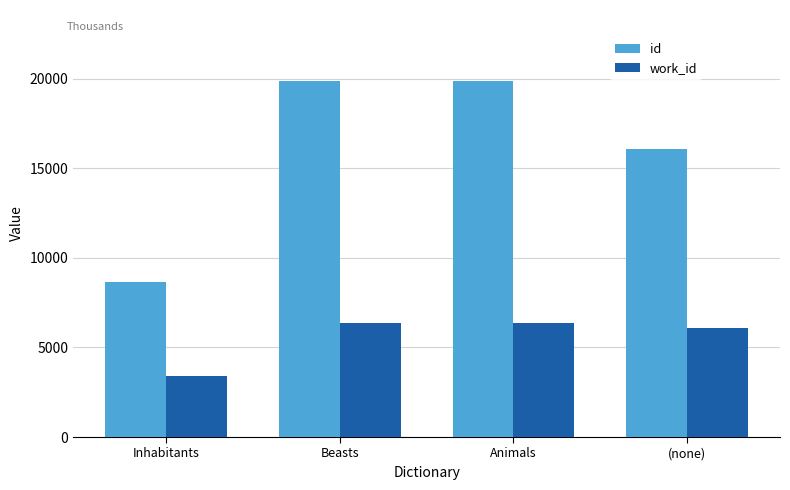

What is the average value of the work_id series?

5548